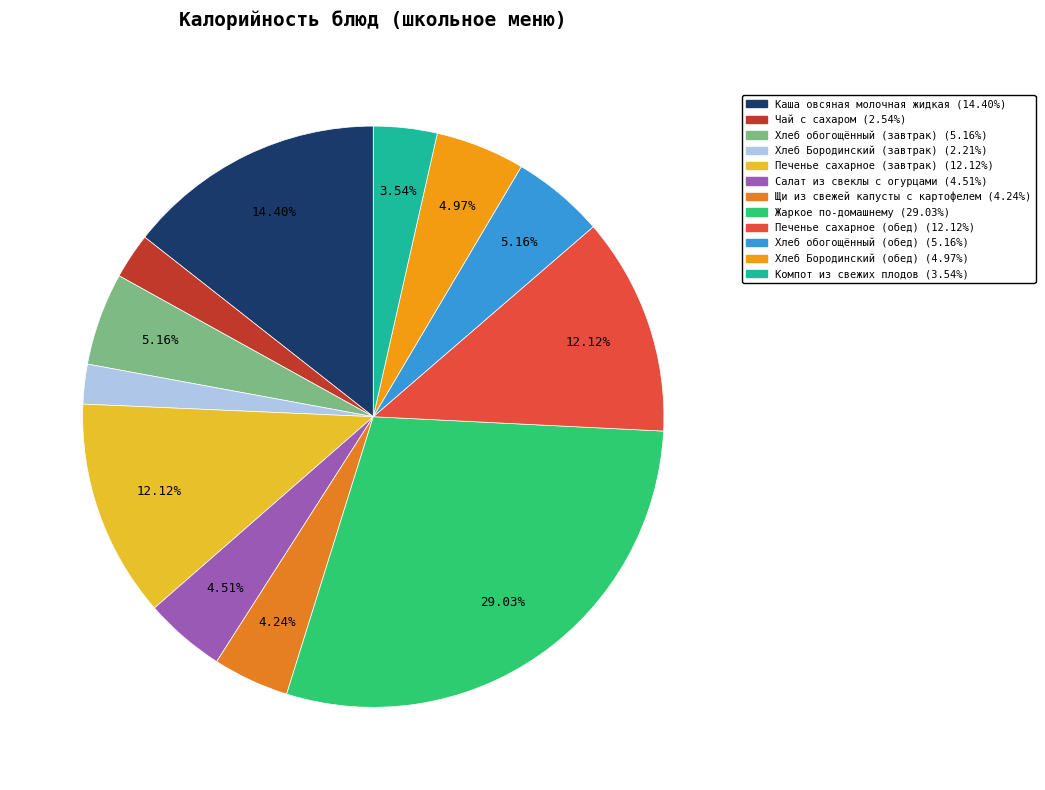

Is it true that Хлеб Бородинский (завтрак) is 2% of the pie?

True